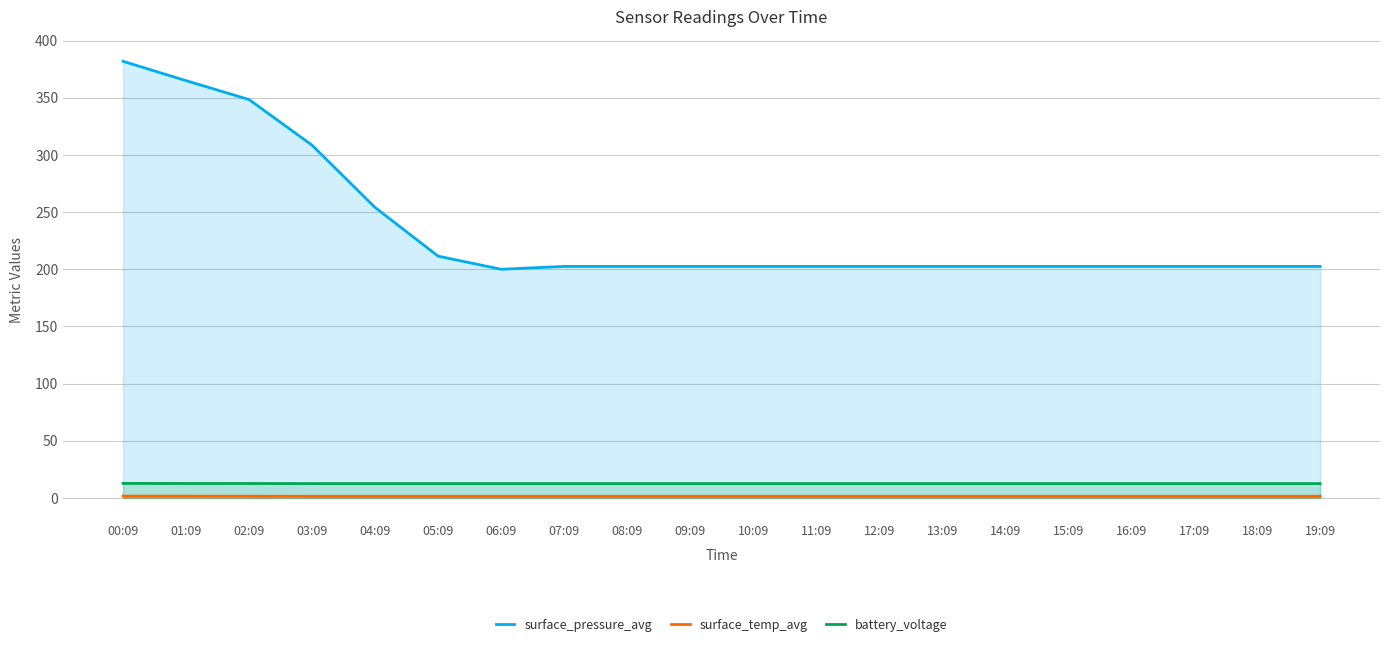

What is the label of the 12th point from the left?

11:09